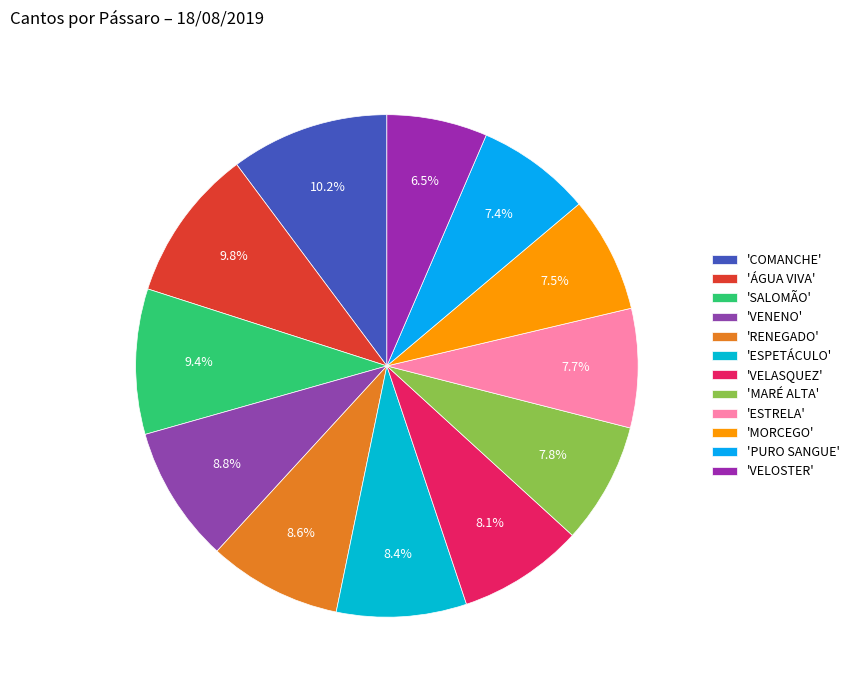

How many slices are in this pie chart?

12